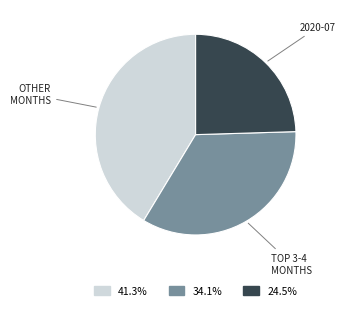

Does any single category account for the majority?

No